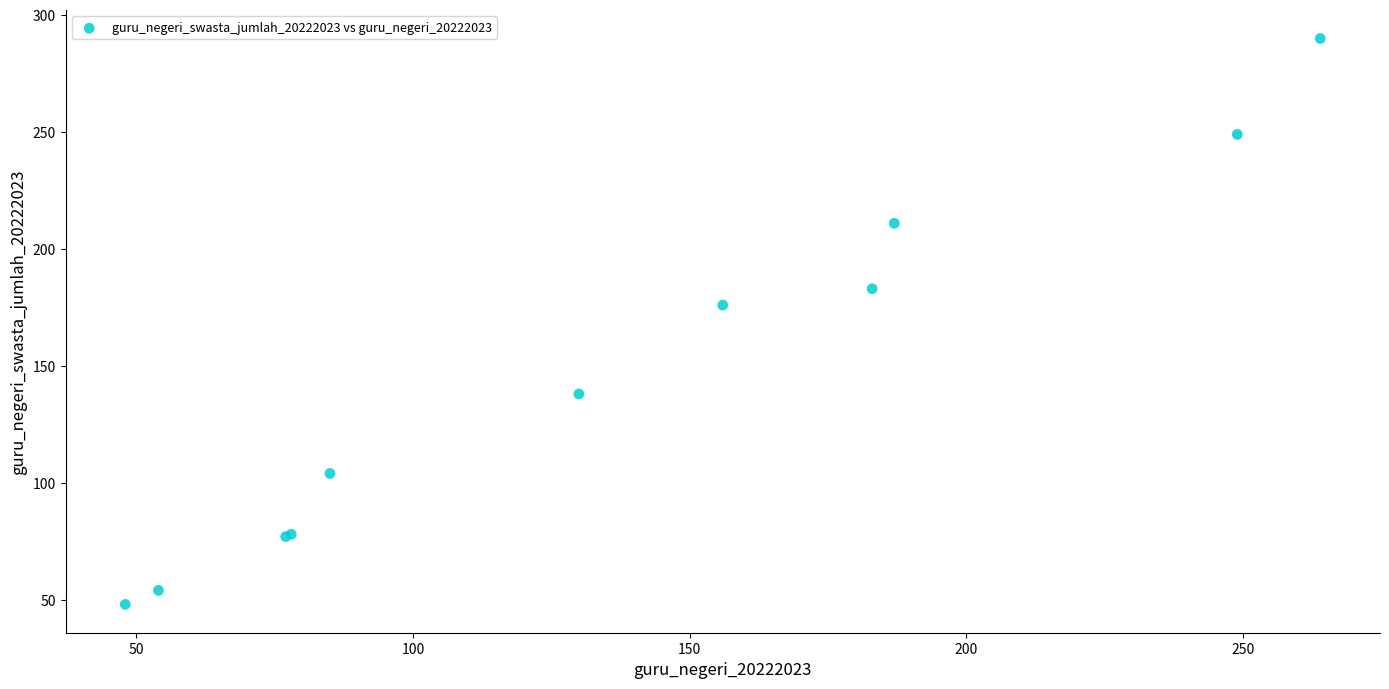

What Y value in the scatter plot is closest to 169?

176